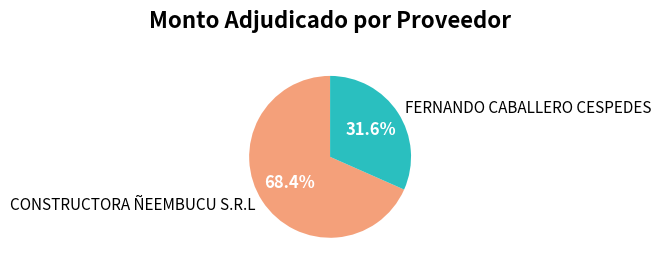

Count the number of slices in the pie.

2